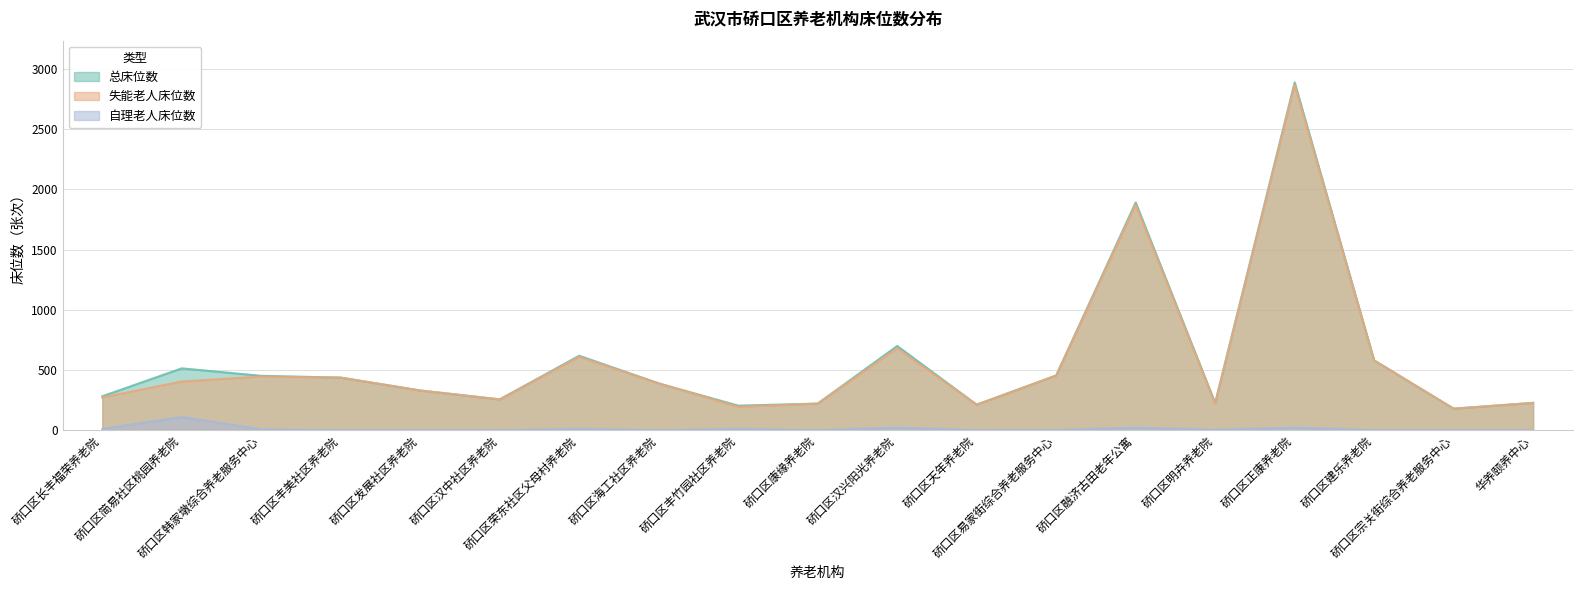

What is the difference between the maximum and minimum values in the 自理老人床位数 series?

109